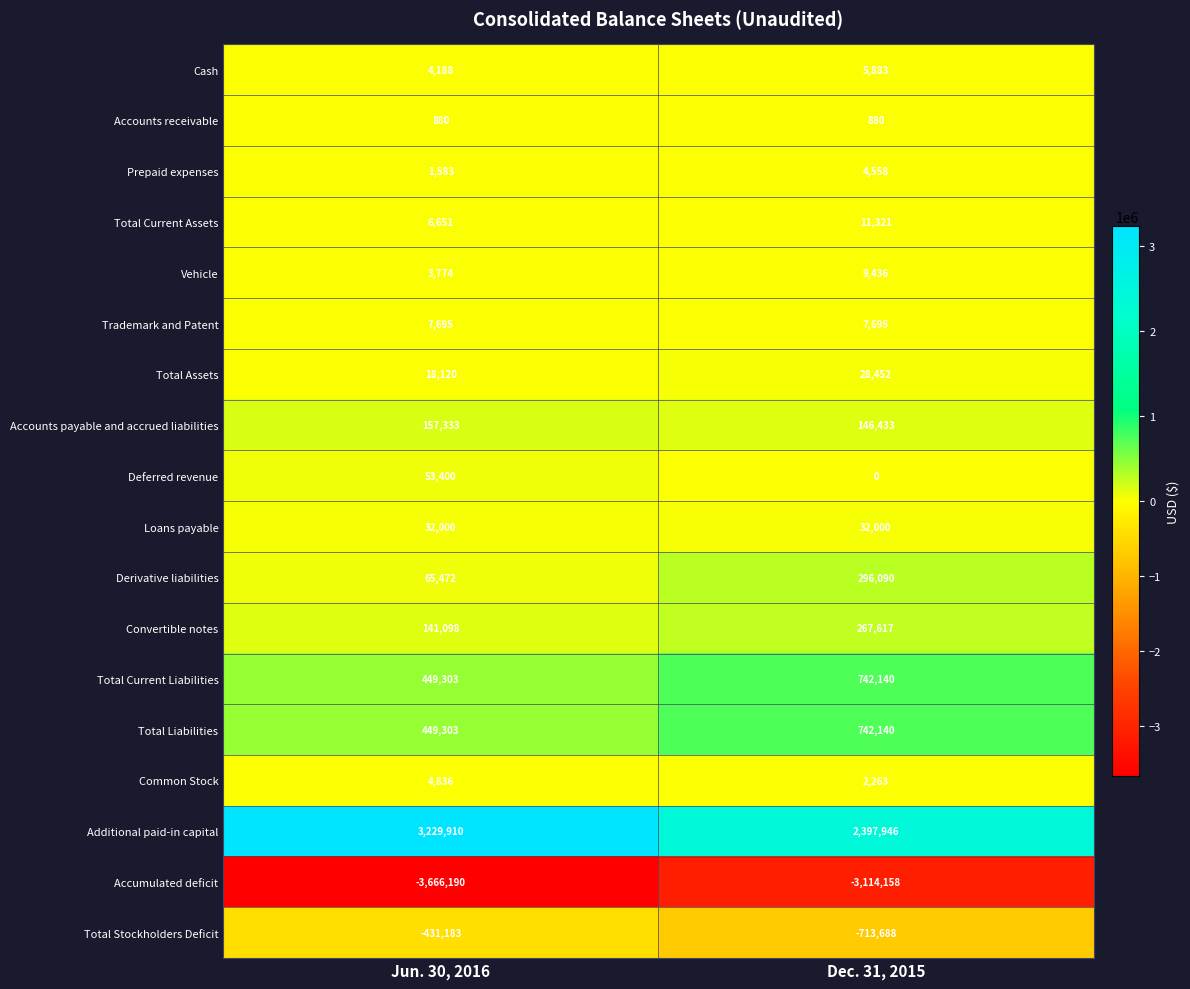

List the labels in order of Total Current Liabilities value, smallest first.

Jun. 30, 2016, Dec. 31, 2015